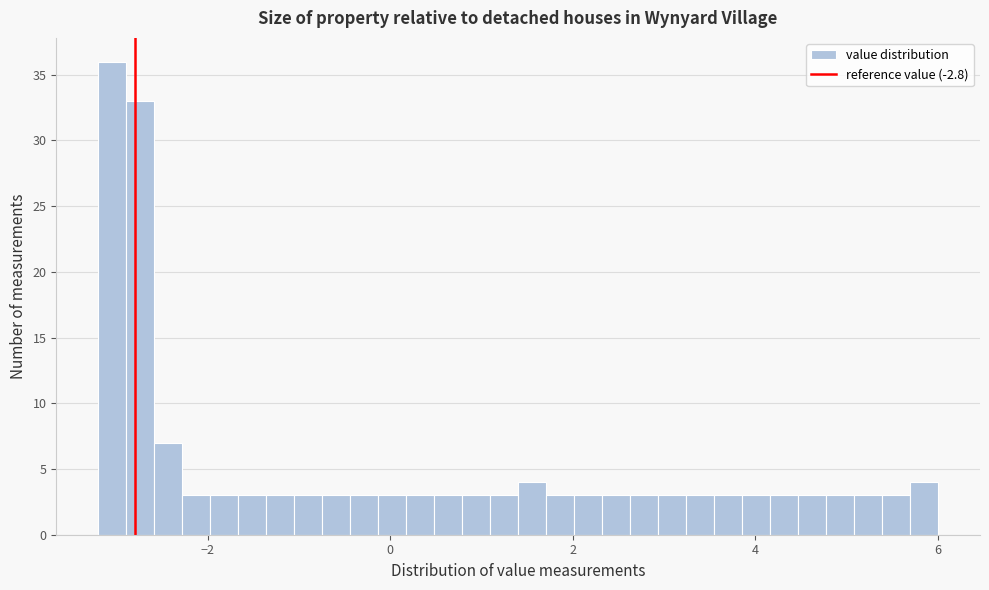

Around what value on the x-axis is the tallest bar? Give the approximate position of its centre, as read against the axis.

-3.0